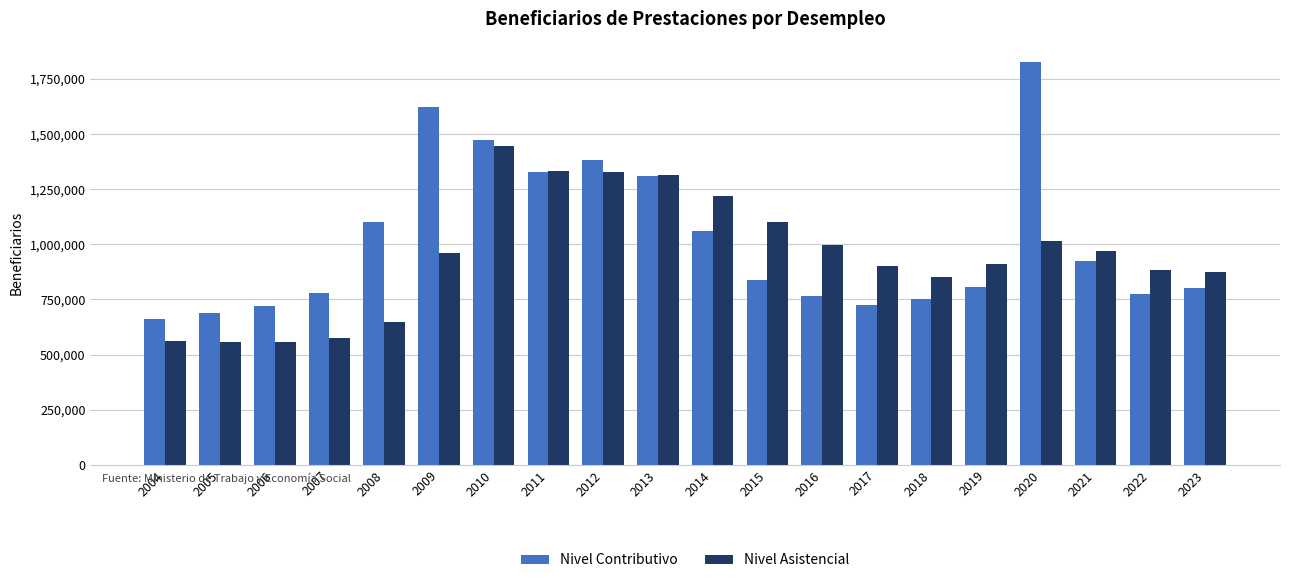

Which series has the largest range (max minus min)?

Nivel Contributivo